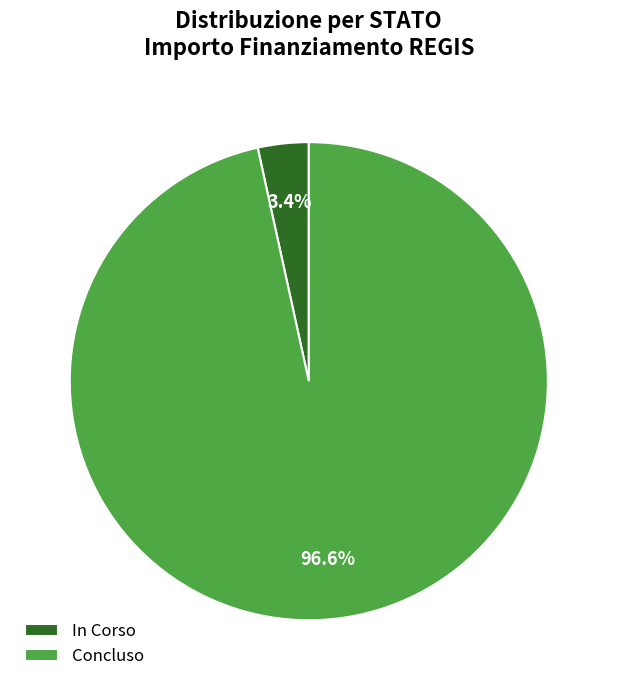

Which slice is the largest?

Concluso